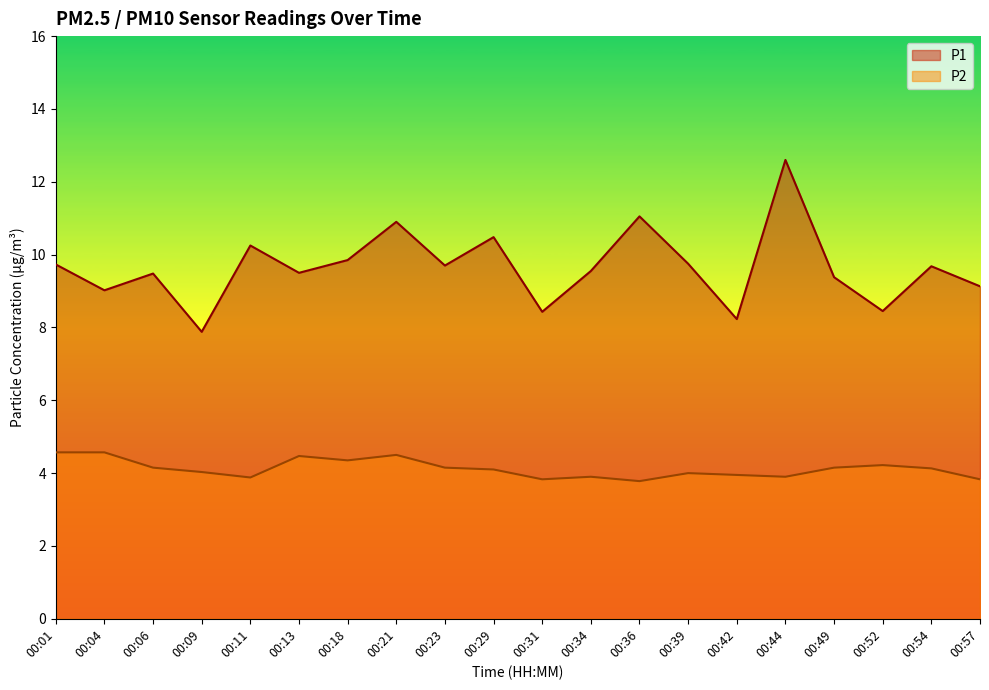

The P1 series shows 9.7 at 00:23. True or false?

True